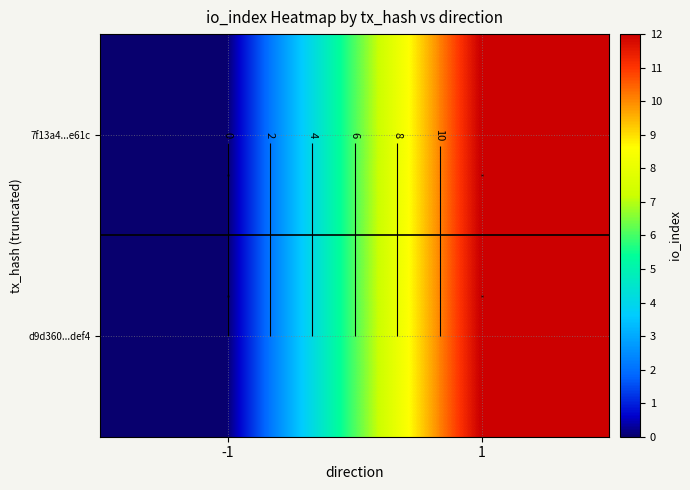

What is the sum of all 7f13a4...e61c values?

12